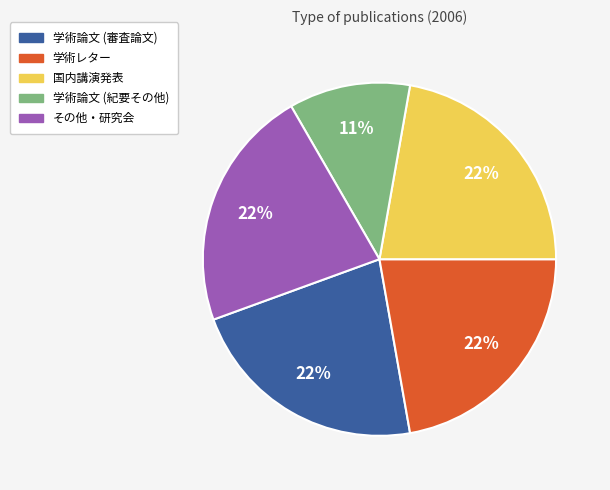

To the nearest percent, what percentage of the pie is 学術論文 (紀要その他)?

11%